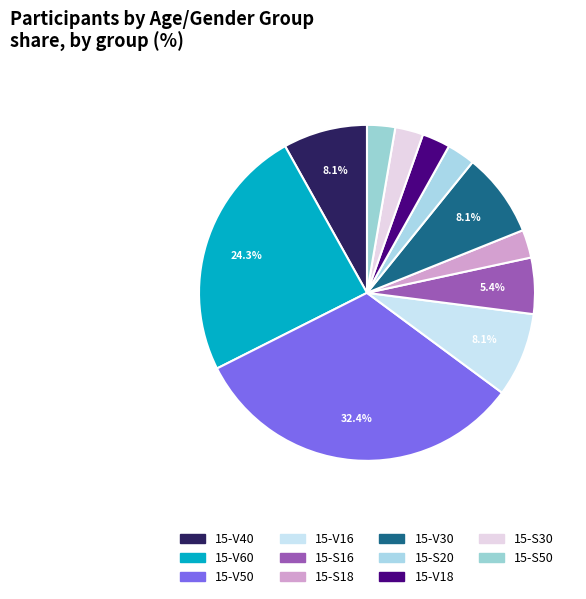

Which category has the biggest portion of the pie?

15-V50